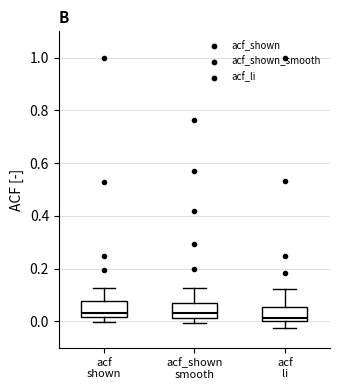

Reading left to right, transcribe this box plot: for each box, give where its median line is, the range the box spans, and where its two whiskers end, as read against the y-axis. The values are not printed on the chart, so give them approximately, as read against the axis.

acf shown: median 0.04, box 0.02 to 0.08, whiskers 0.00 to 0.12
acf_shown smooth: median 0.04, box 0.02 to 0.08, whiskers 0.00 to 0.12
acf li: median 0.02, box 0.00 to 0.06, whiskers -0.02 to 0.12